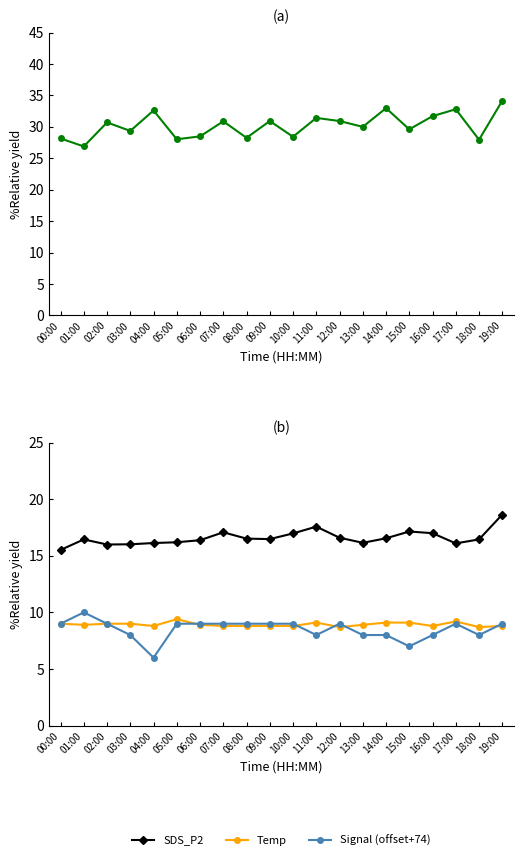

What is the maximum value shown in the chart?

34.1